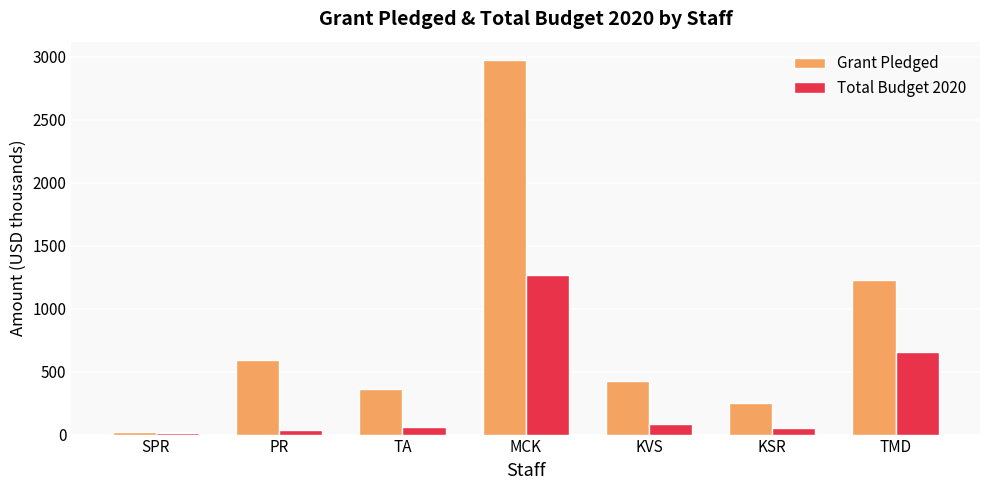

What is the maximum value for Total Budget 2020?

1264